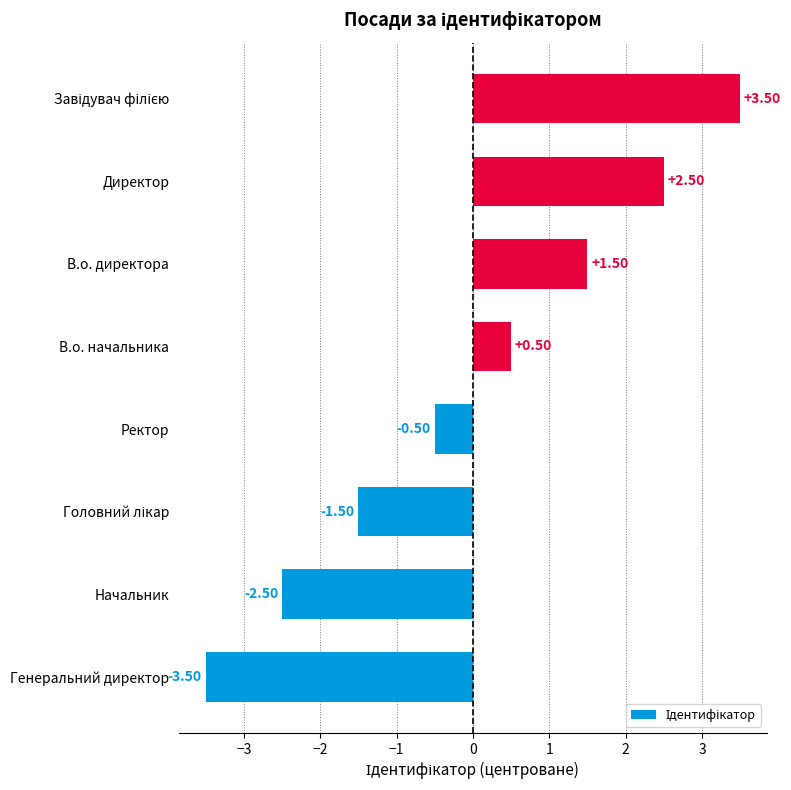

At which label is the value closest to 0?

Ректор